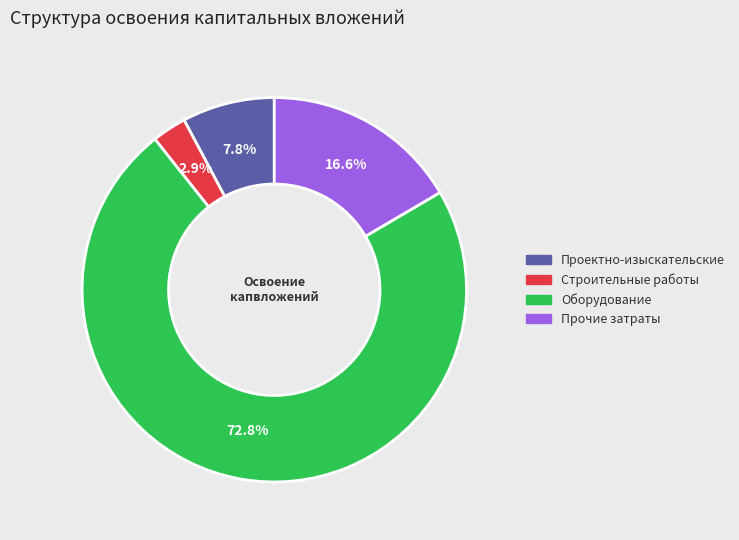

Does any single category account for the majority?

Yes